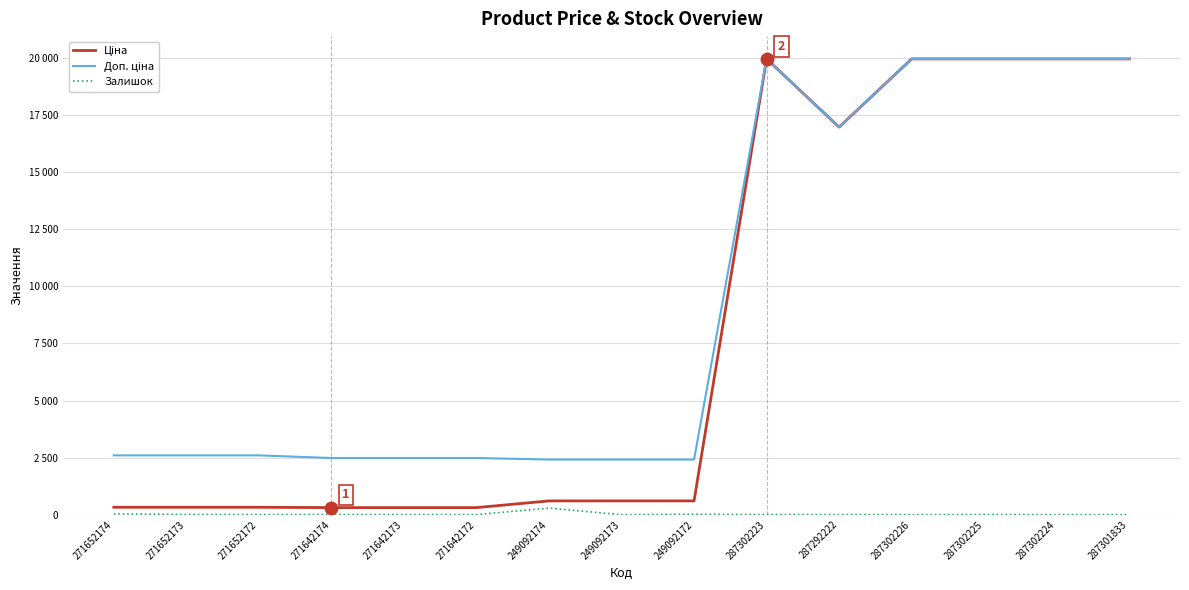

What is the total value across all series at 271652172?

2928.1